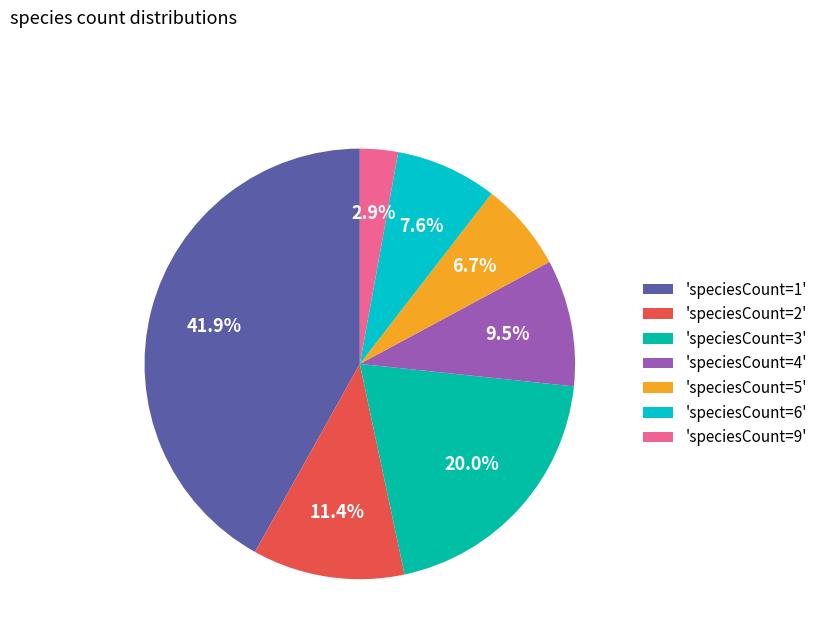

Between 'speciesCount=1' and 'speciesCount=5', which is larger?

'speciesCount=1'